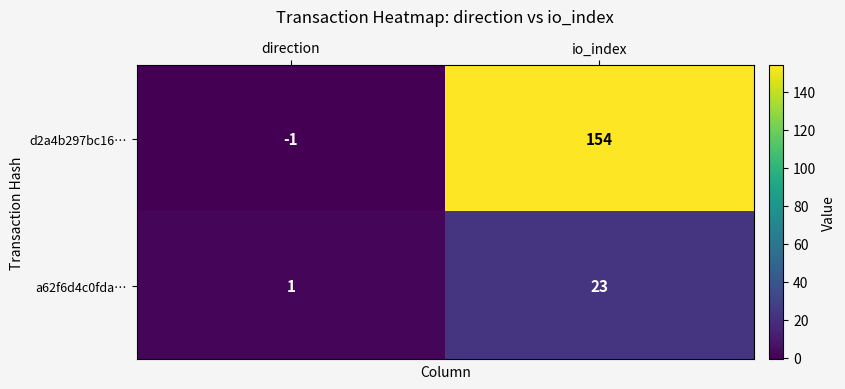

Reading left to right, extract all data points from this chart.

d2a4b297bc16…: direction=-1	io_index=154
a62f6d4c0fda…: direction=1	io_index=23